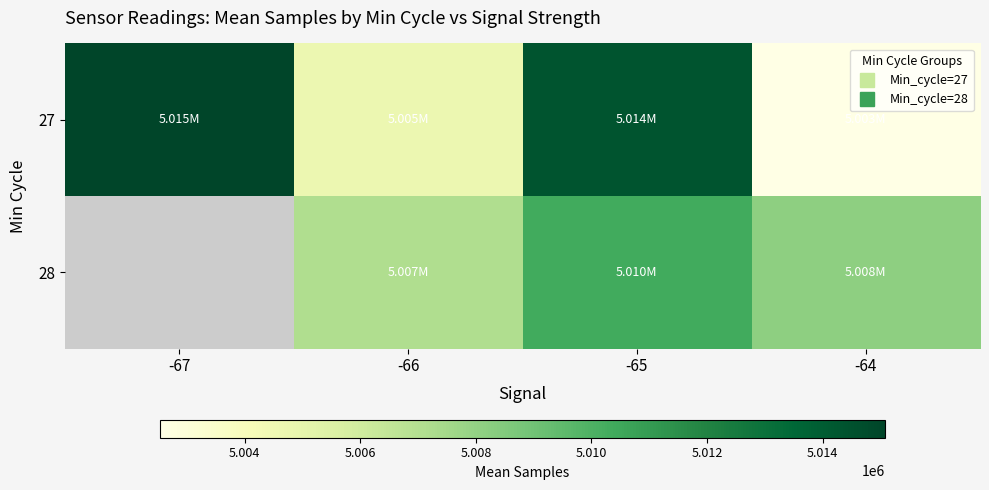

Where does the 27 series first go above 5014391?

-67